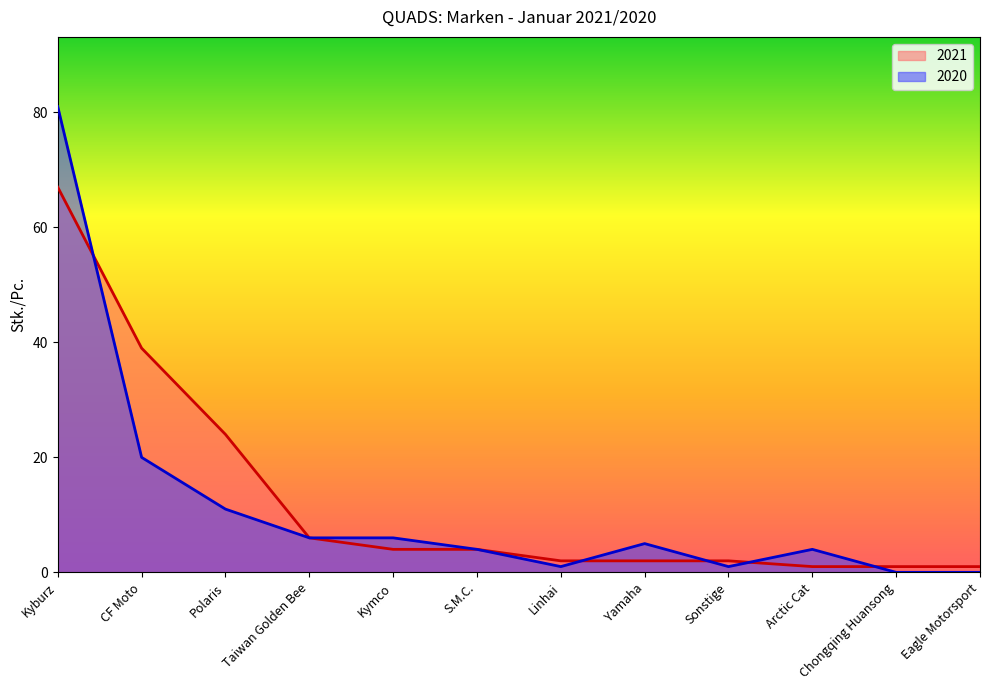

True or false: 2021 and 2020 intersect in this chart.

True